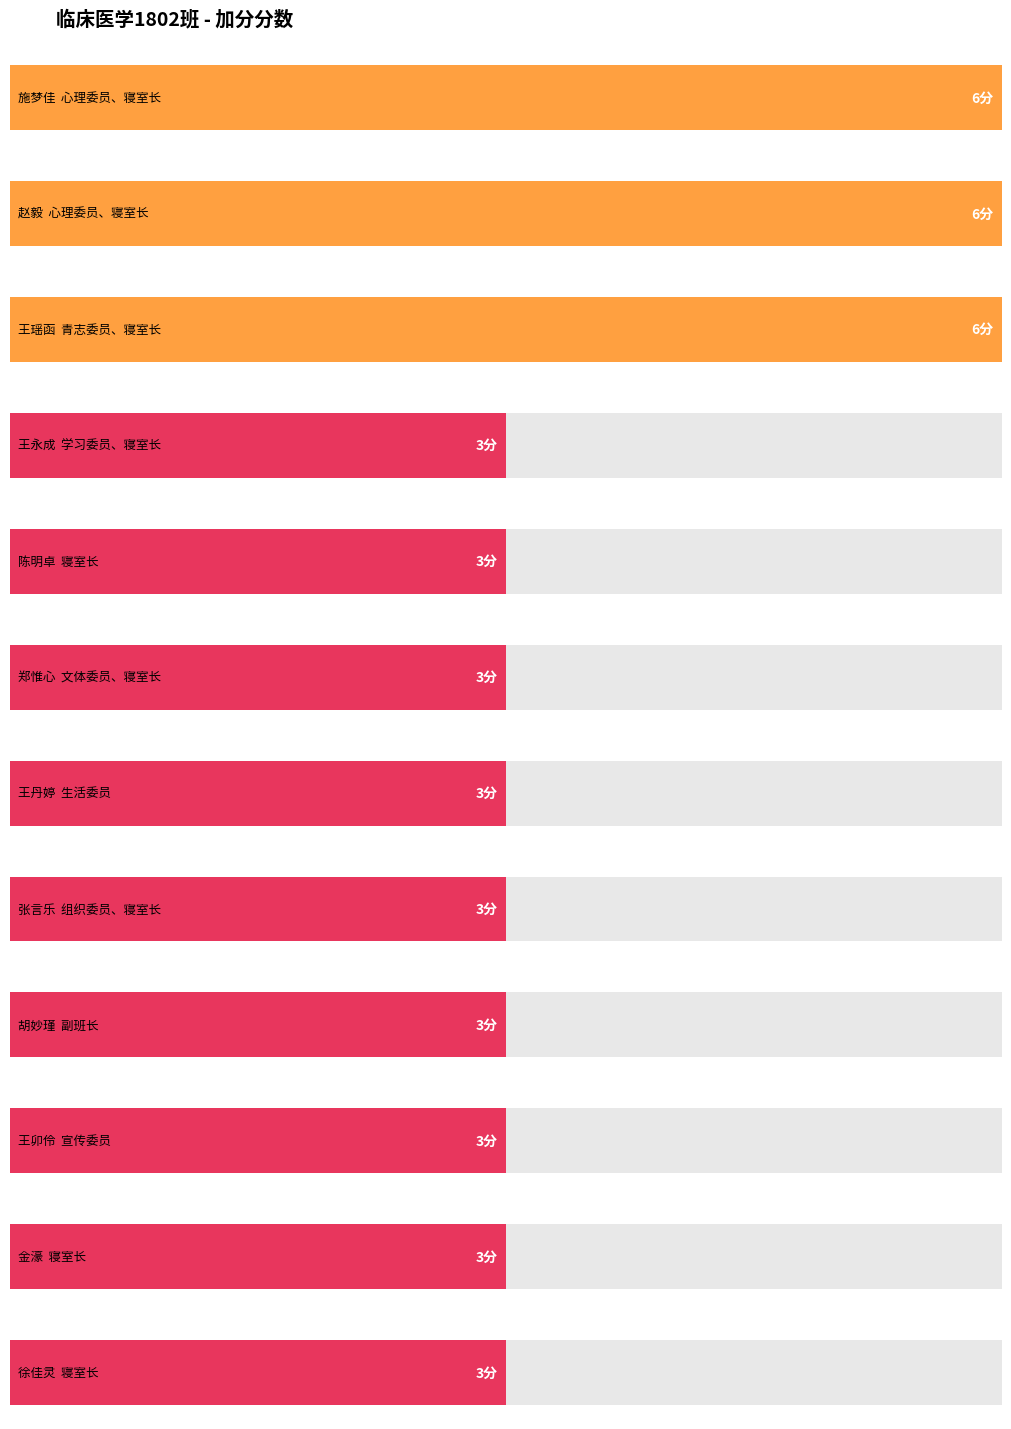

Does the chart contain stacked bars?

No